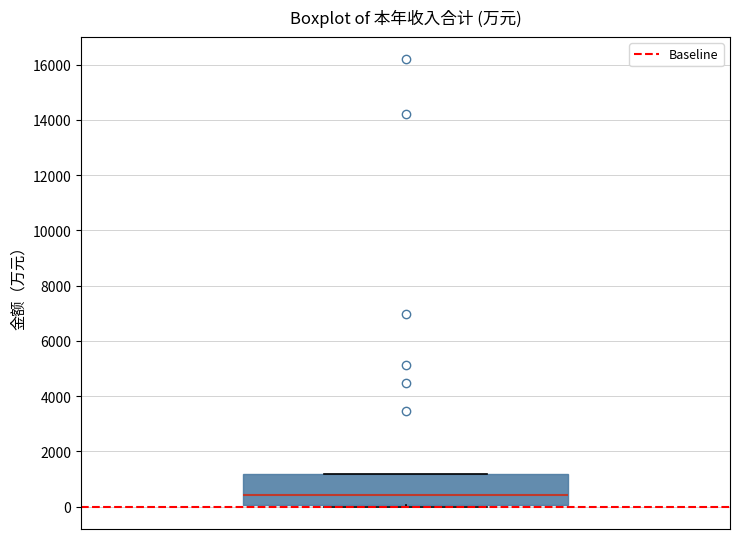

Transcribe this box plot: give where the median line is, the range the box spans, and where the two whiskers end, as read against the y-axis. The values are not printed on the chart, so give them approximately, as read against the axis.

median 400, box 0 to 1200, whiskers 0 to 1200